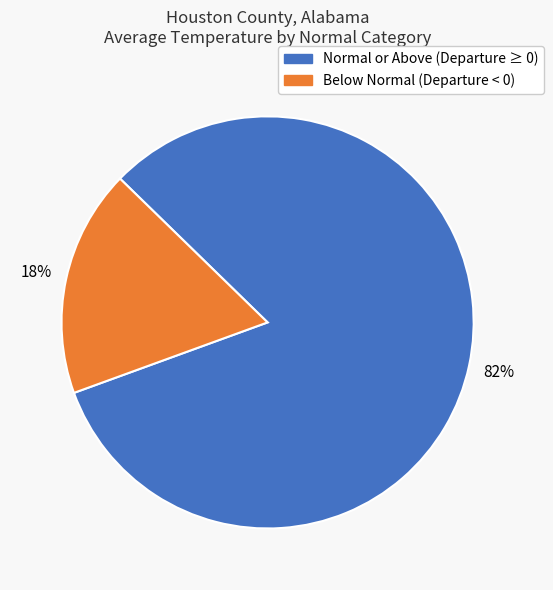

To the nearest percent, what is the average slice percentage?

50%